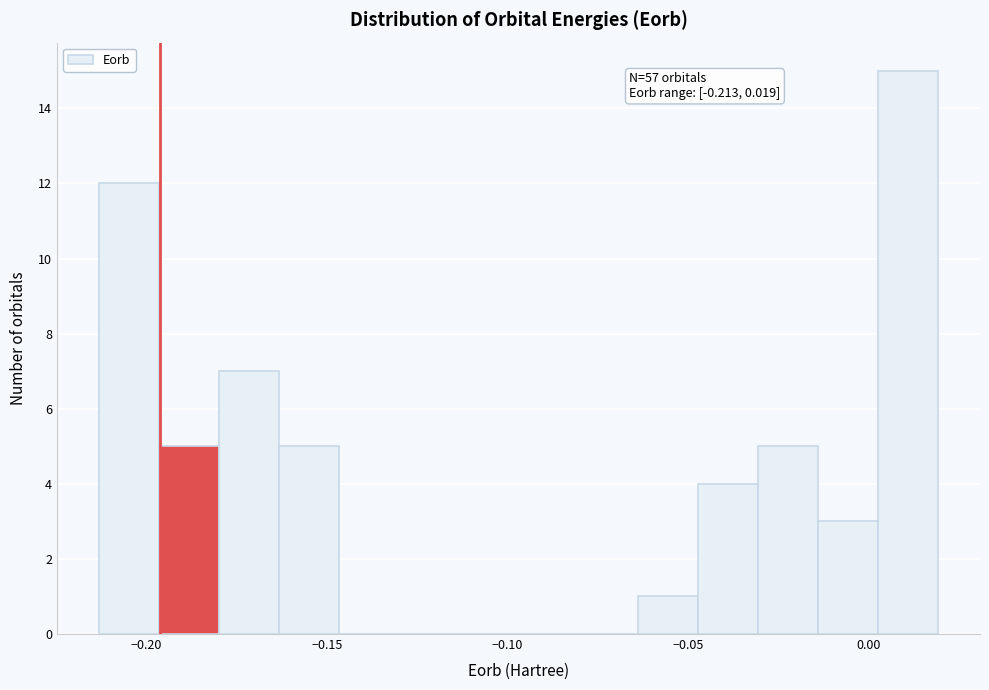

Read against the x-axis, roughly where is the centre of the tallest bar?

0.010